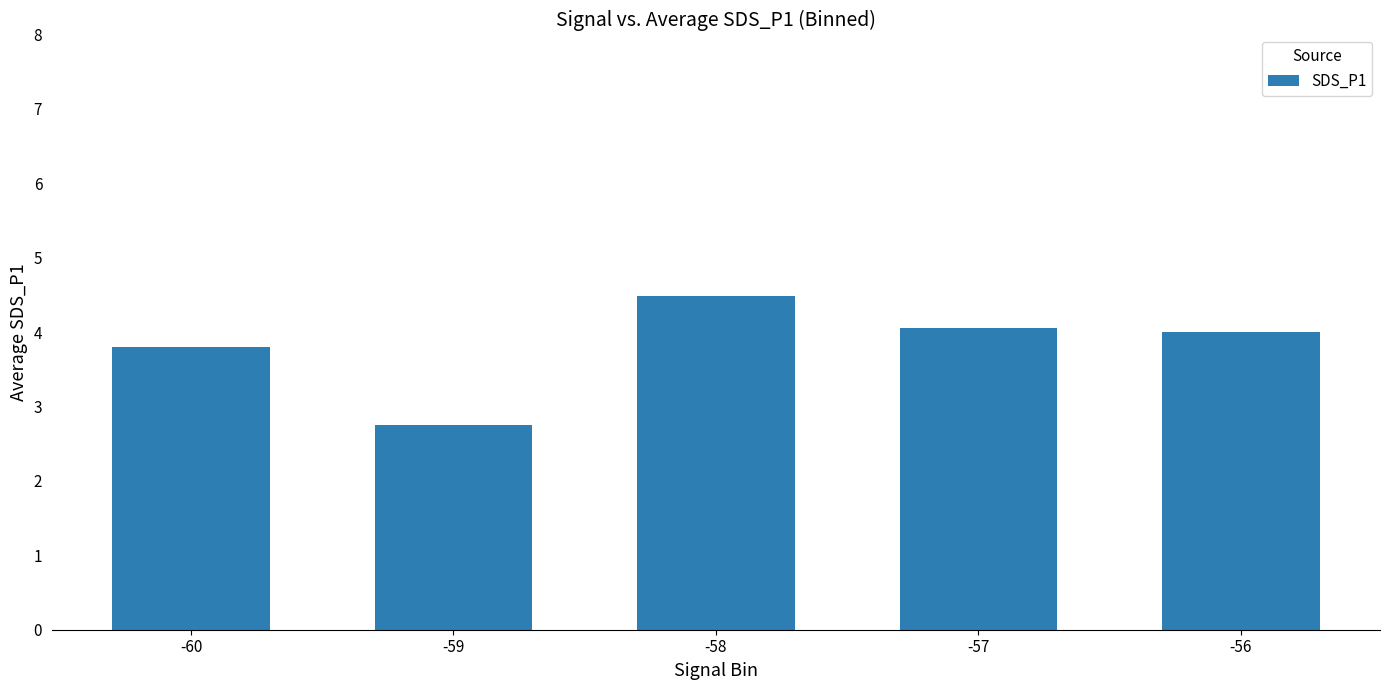

What is the change in value from -59 to -56?

+1.2